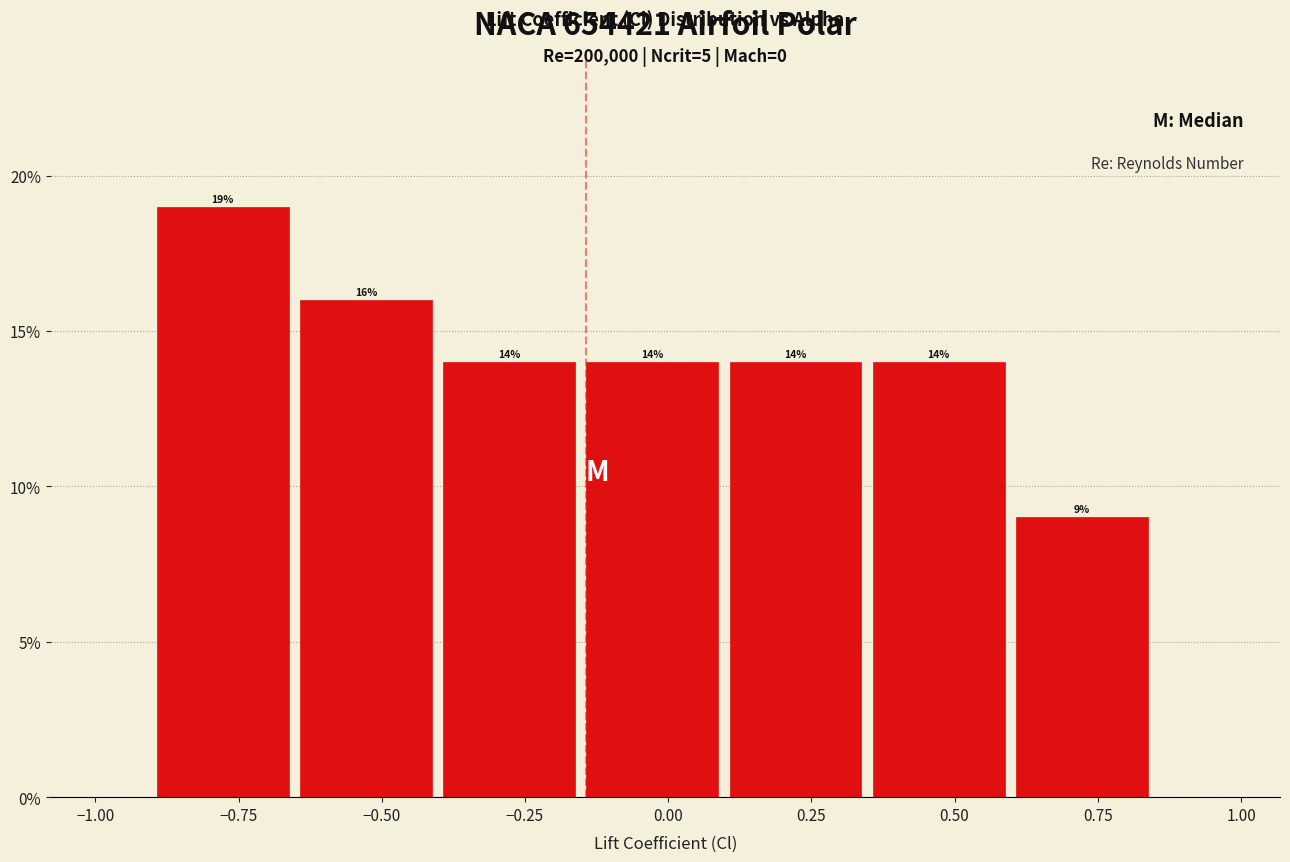

Reading left to right, list every bar in this chart as the range it spans on the x-axis followed by its height. The bar edges are not printed on the chart, so give them approximately, as read against the axis.

-0.90 to -0.65: 19
-0.65 to -0.40: 16
-0.40 to -0.15: 14
-0.15 to 0.10: 14
0.10 to 0.35: 14
0.35 to 0.60: 14
0.60 to 0.85: 9